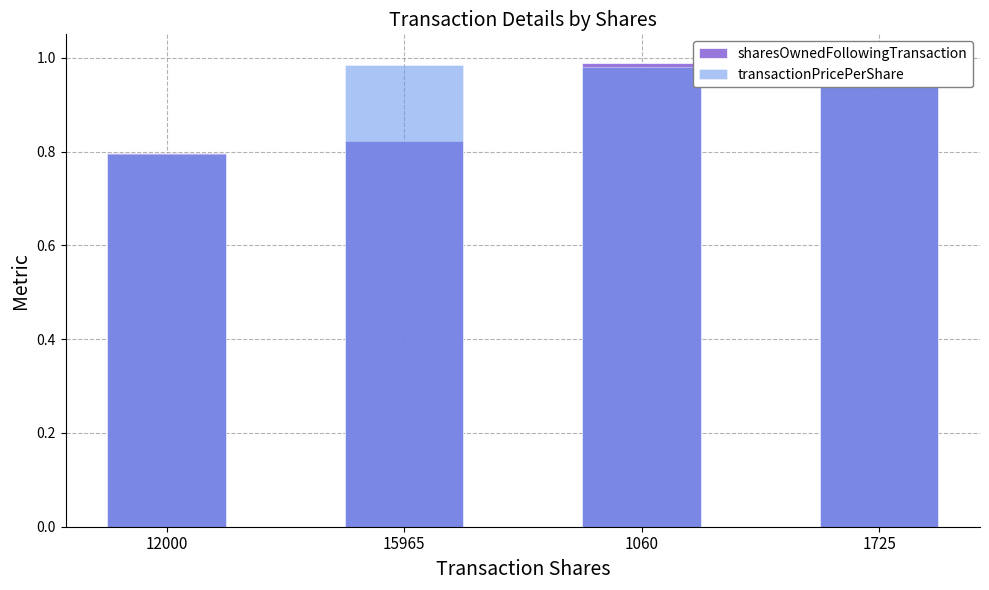

What is the total value across all series at 12000?

1.6